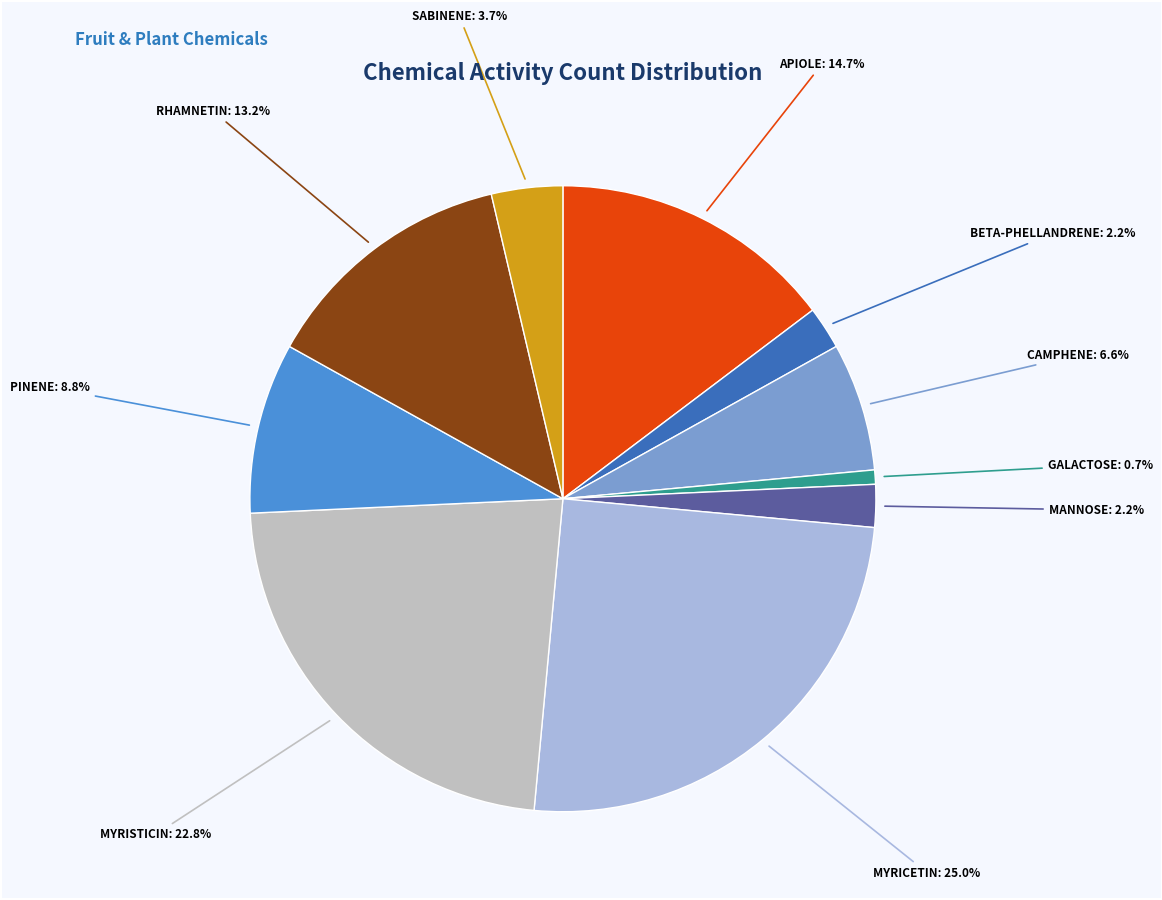

Does any single category account for the majority?

No